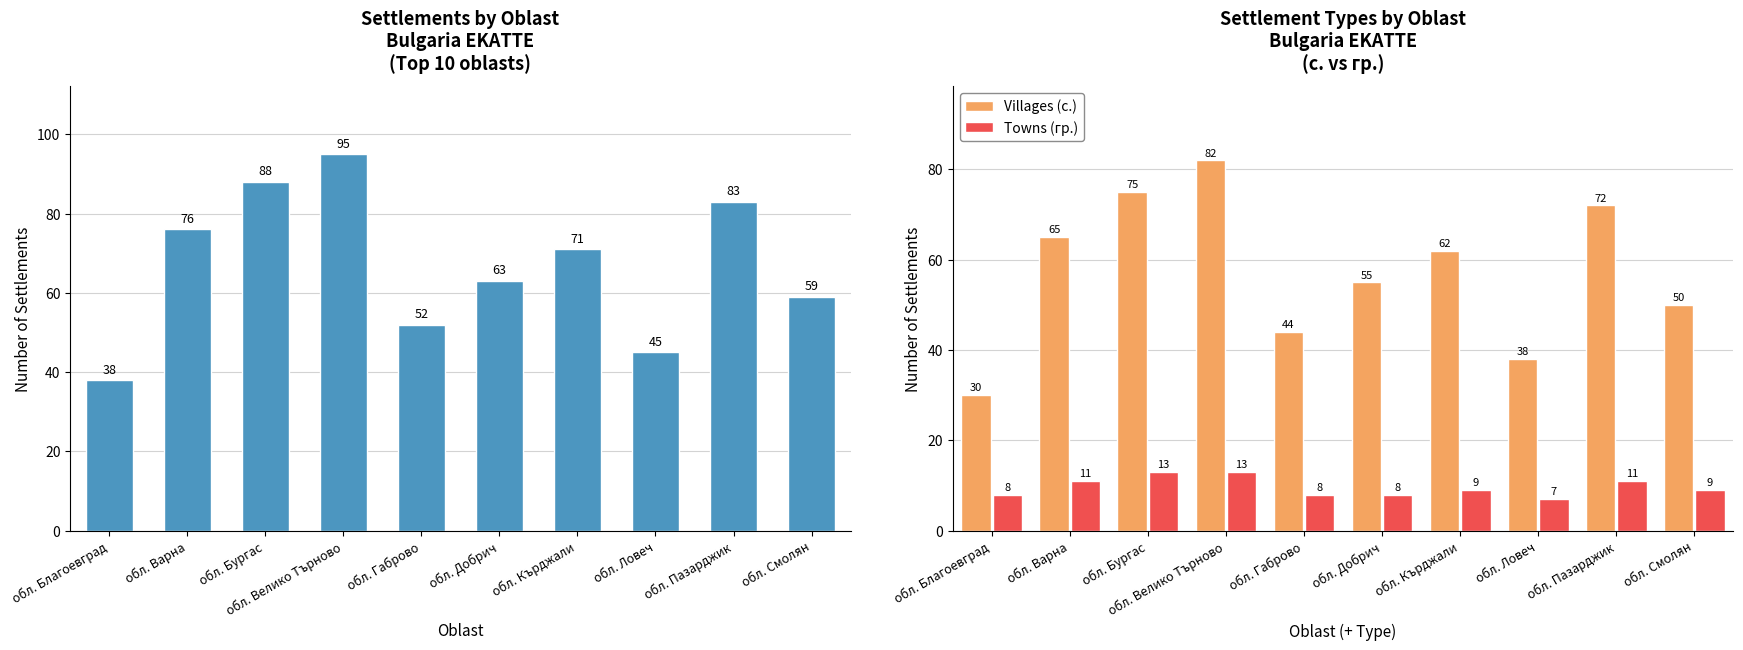

What is the maximum value shown in the chart?

95